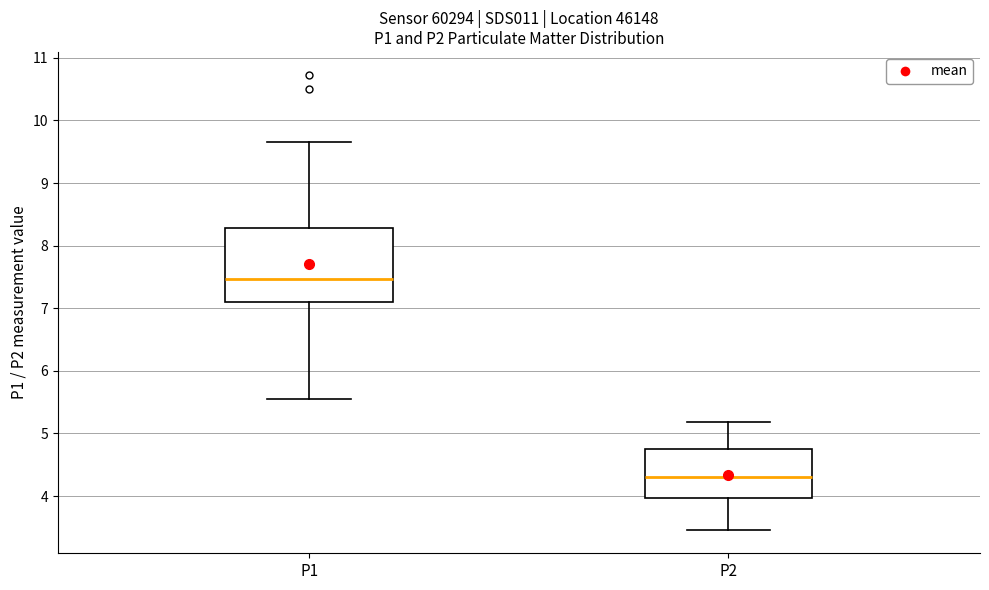

Which box has the lowest median line?

P2